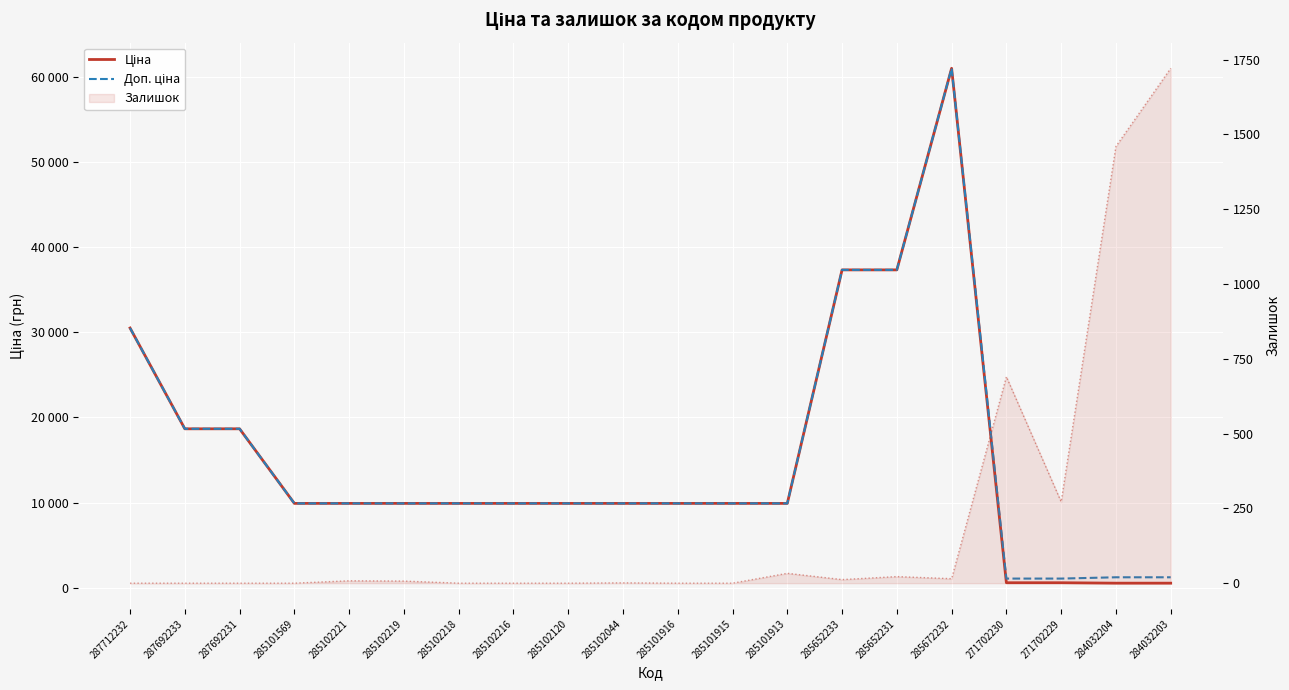

Does the chart display data point markers on the line(s)?

No